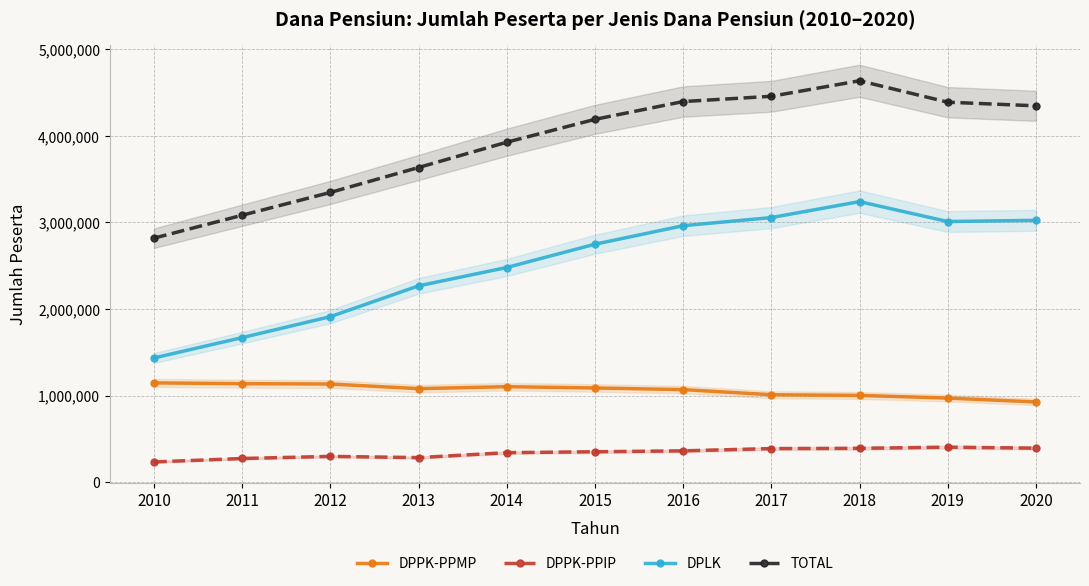

How many lines are shown in the chart?

4